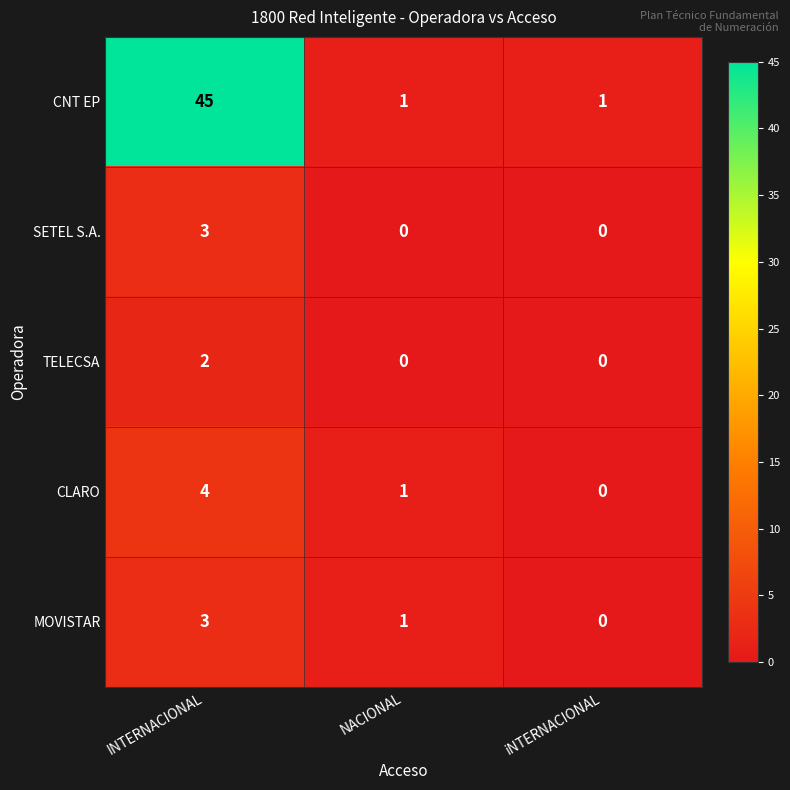

How many data points does each series have?

3